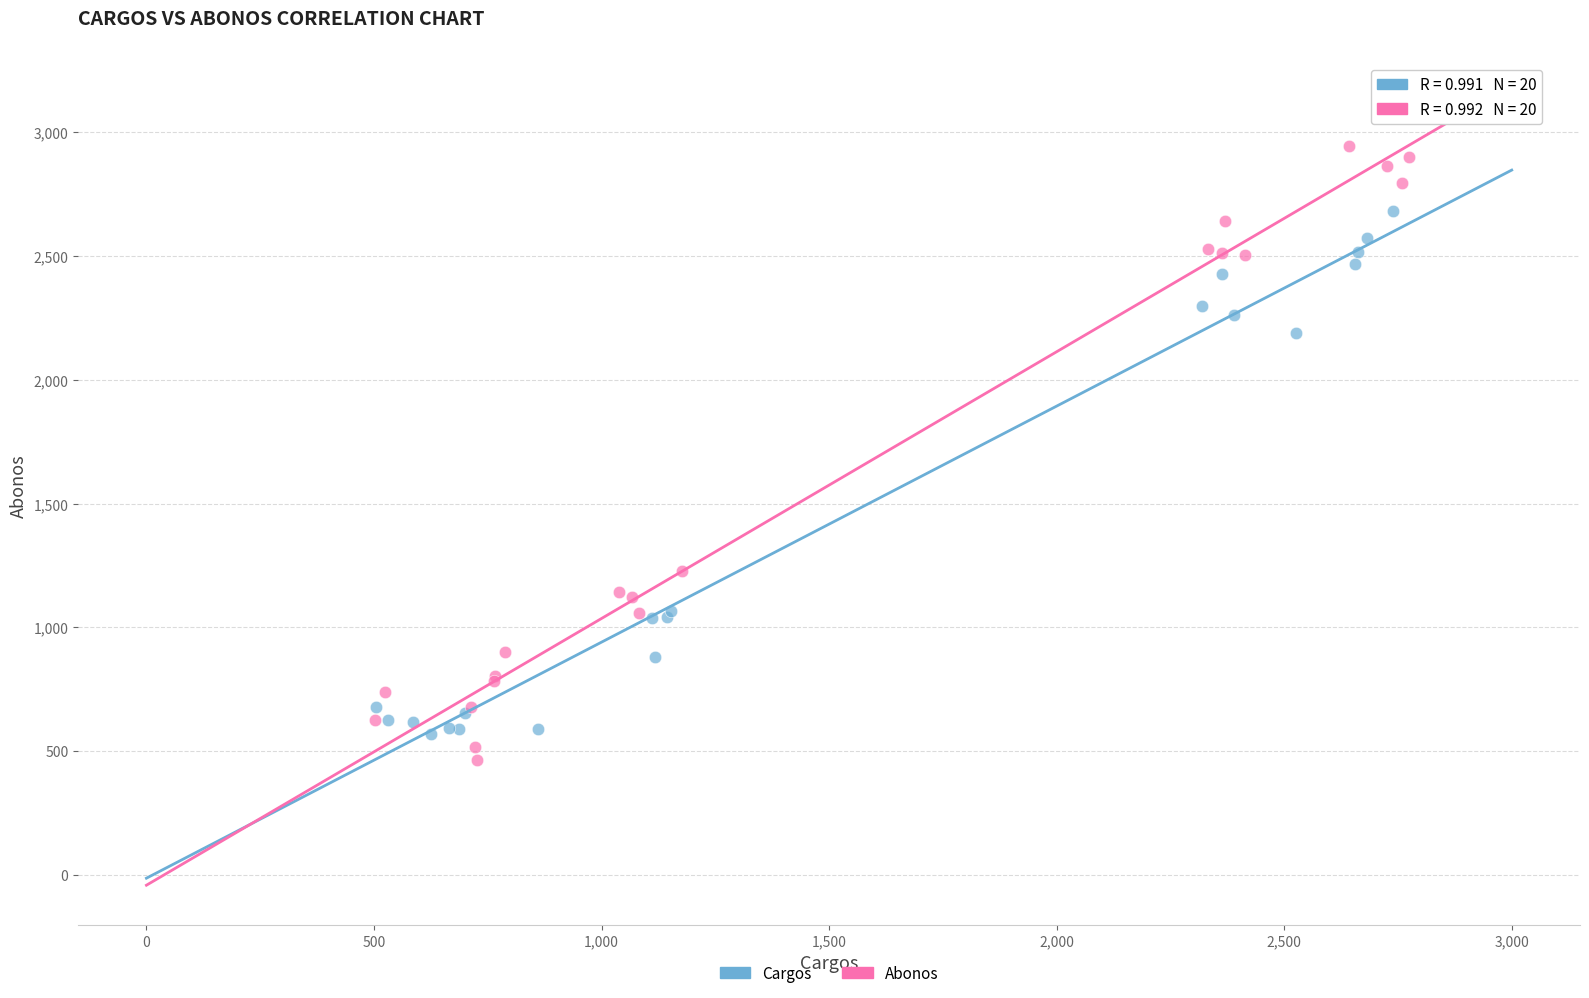

Which series contains the highest Y value?

Abonos